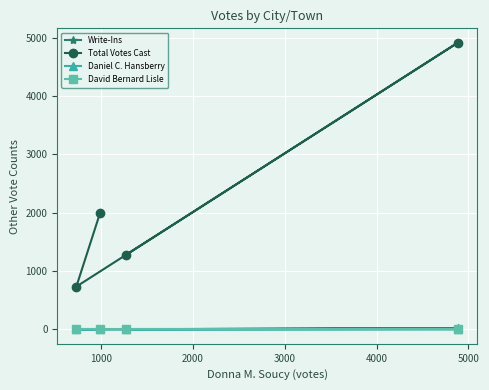

What is the greatest value displayed?

4912